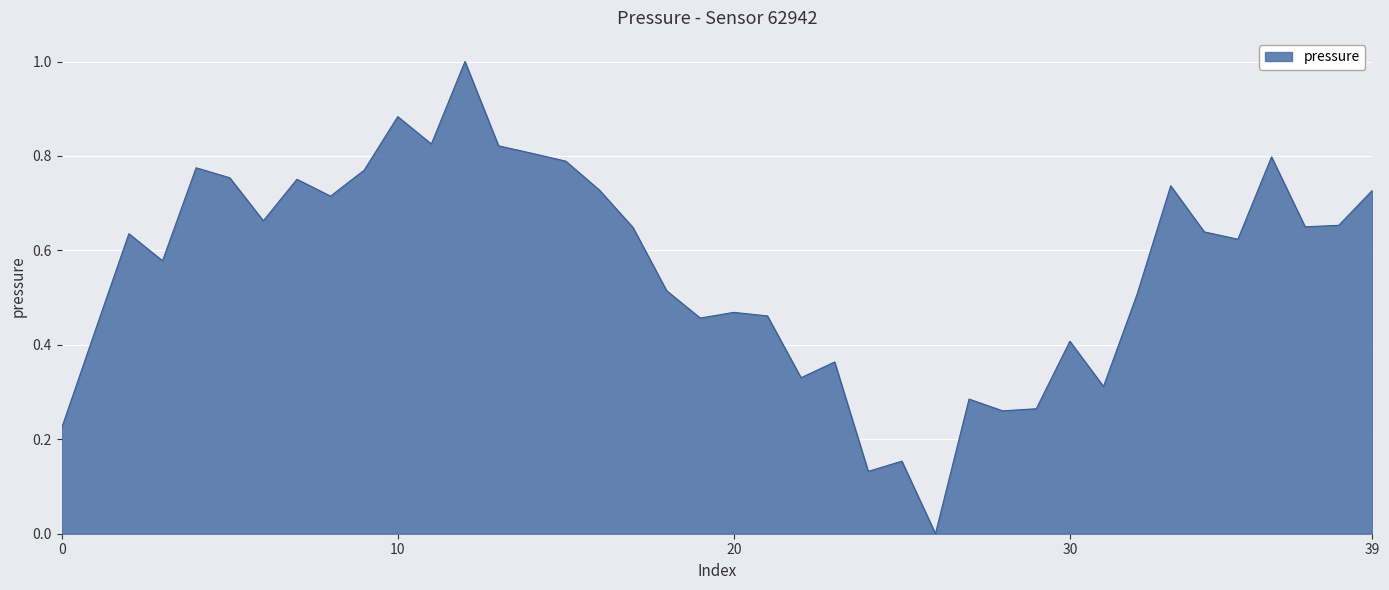

What is the greatest value displayed?

1.0